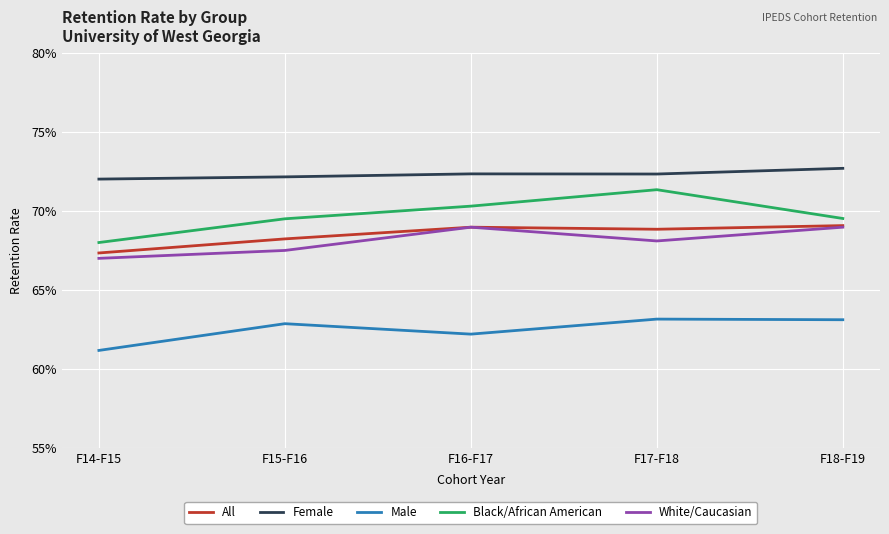

What are all the series names shown in the legend?

All, Female, Male, Black/African American, White/Caucasian